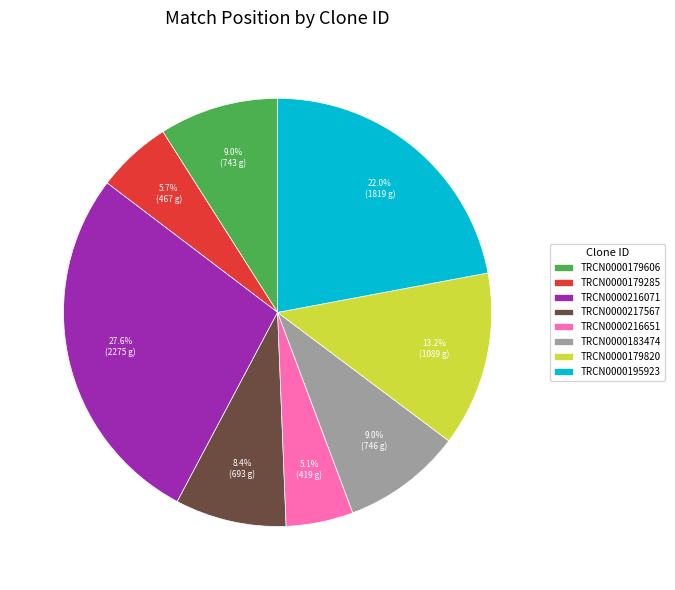

True or false: TRCN0000217567 accounts for 15% of the total.

False